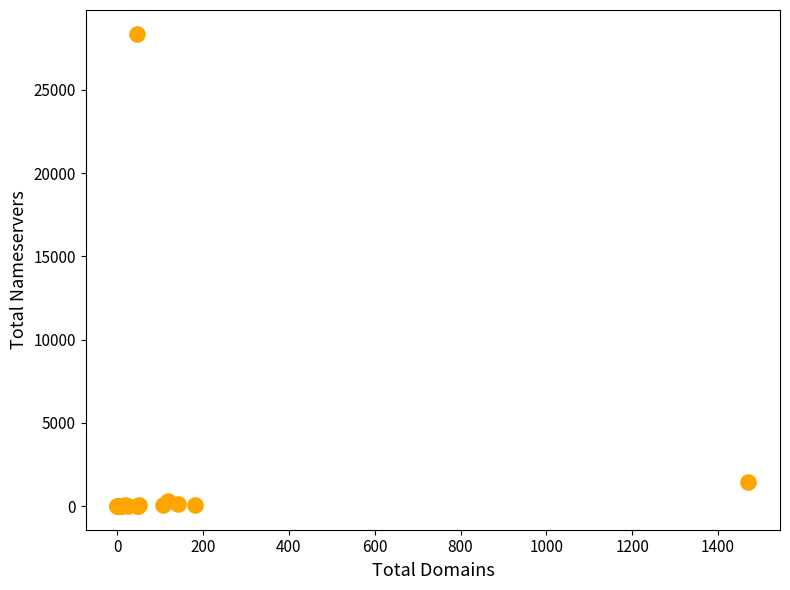

What Y value in the scatter plot is closest to 14192?

1421